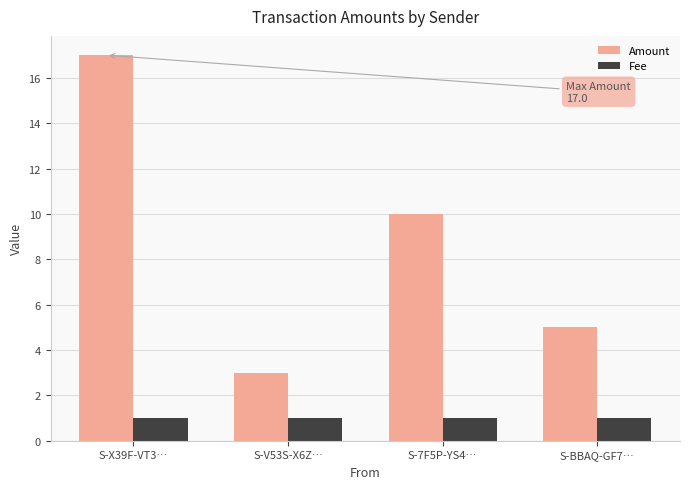

What value does the Fee series have at S-X39F-VT3…?

1